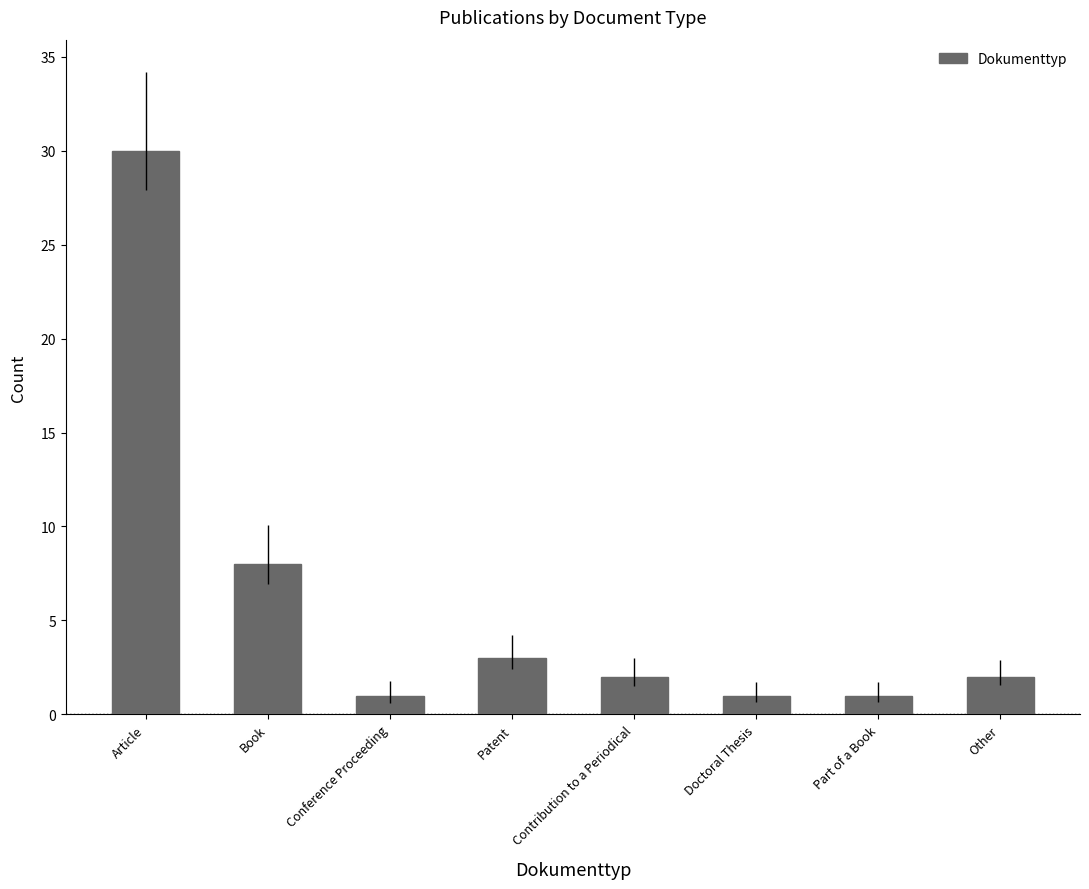

What is the smallest value displayed?

1